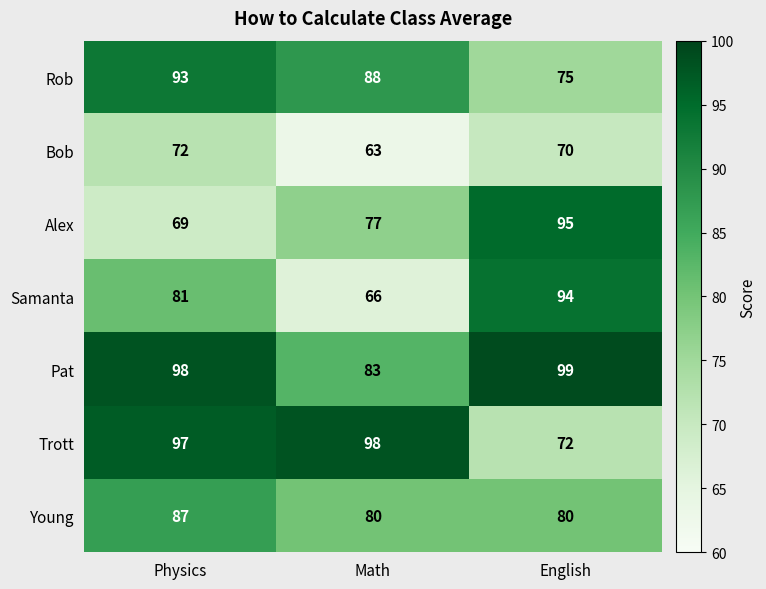

Reading left to right, list all the values displayed in this chart.

Rob: 93	88	75
Bob: 72	63	70
Alex: 69	77	95
Samanta: 81	66	94
Pat: 98	83	99
Trott: 97	98	72
Young: 87	80	80